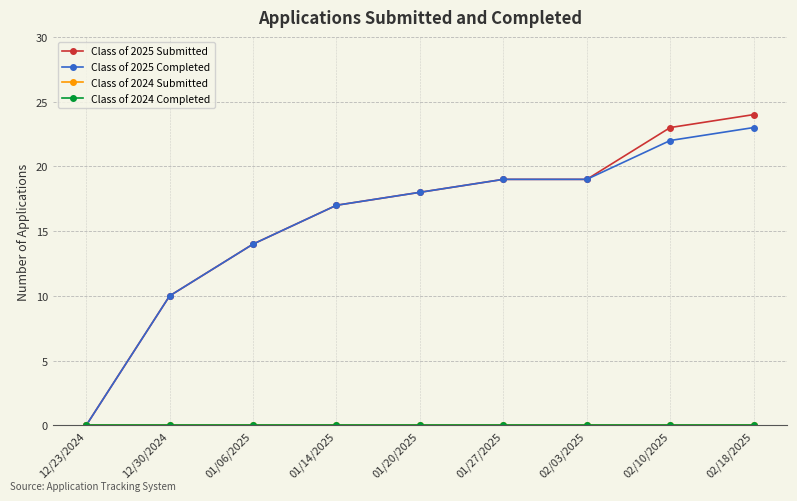

Read the Class of 2025 Completed value at 02/03/2025, to the nearest 10.

20